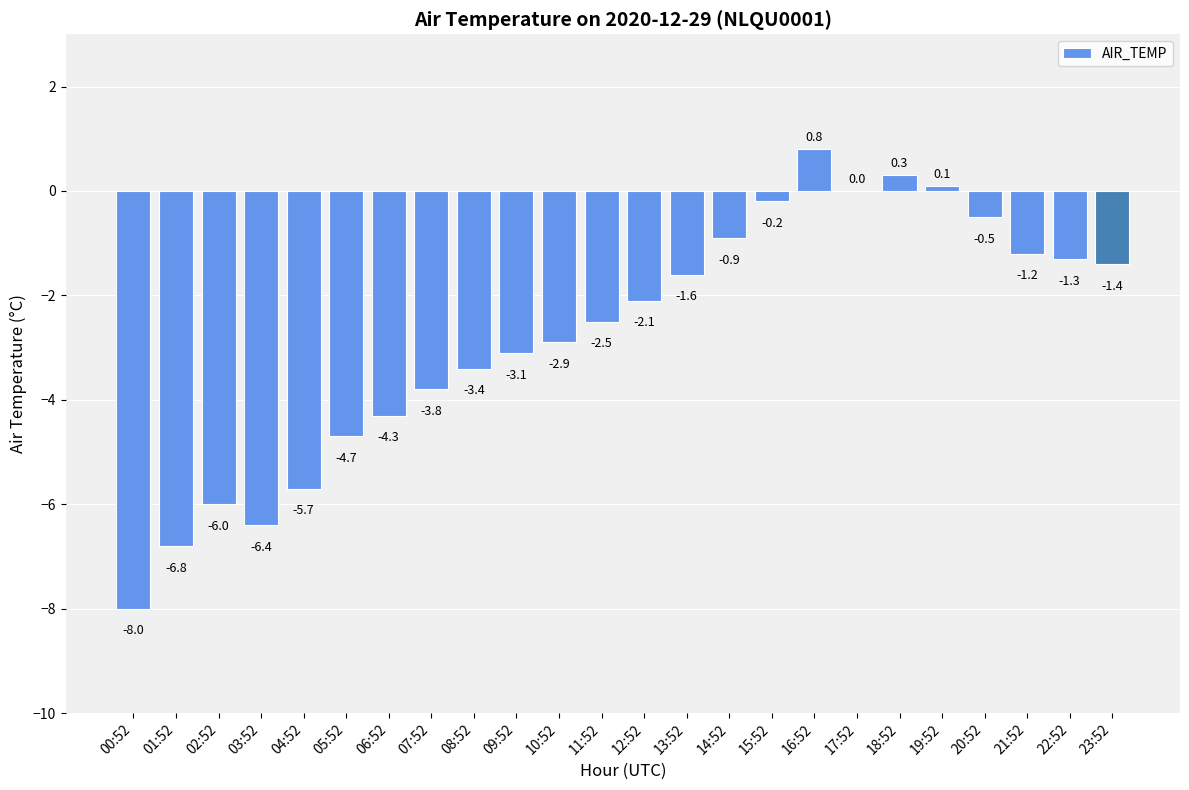

Where does the data first go above -2?

13:52